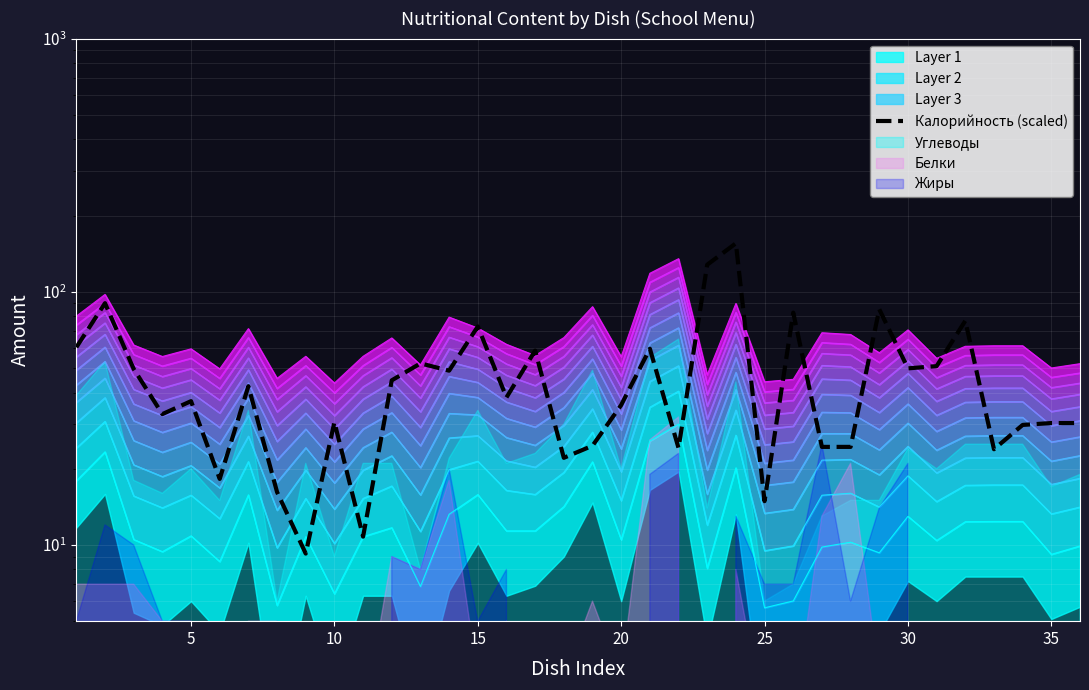

What is the change in value from 10 to 35?

-33.4